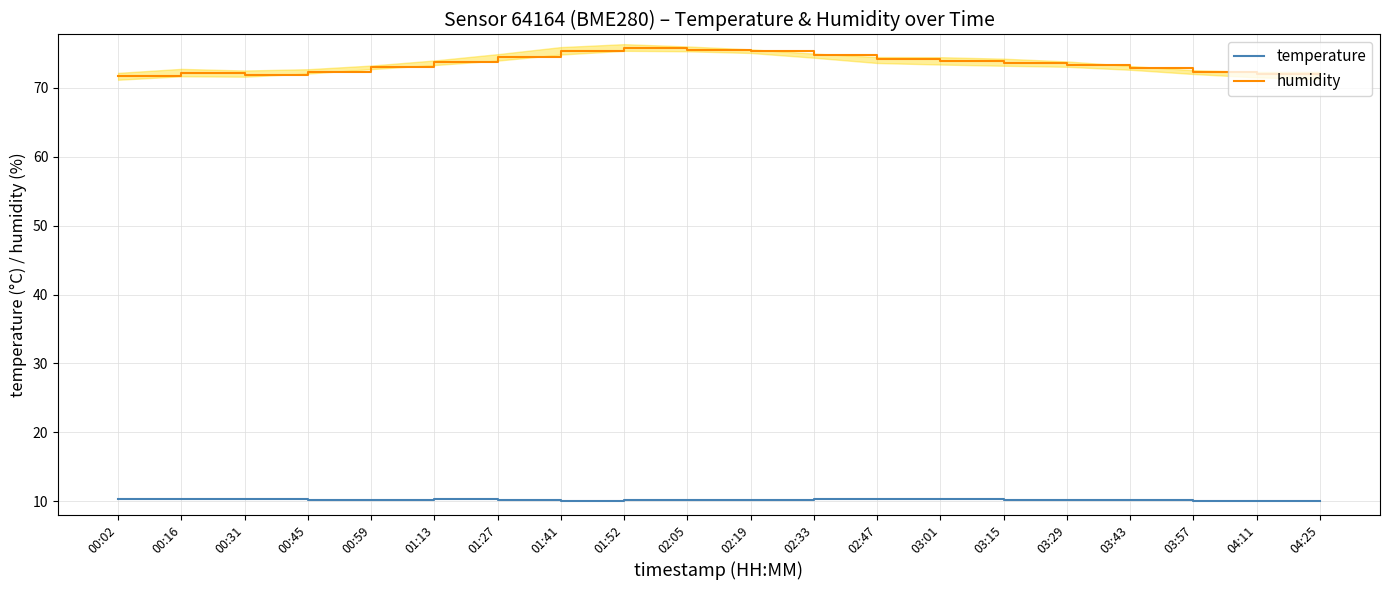

Rank the categories by humidity value from lowest to highest.

00:02, 04:25, 00:31, 04:11, 00:16, 00:45, 03:57, 03:43, 00:59, 03:29, 03:15, 01:13, 03:01, 02:47, 01:27, 02:33, 02:19, 01:41, 02:05, 01:52